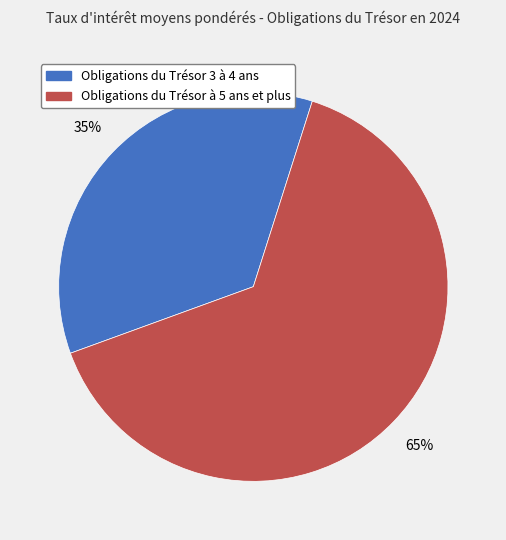

Is there a majority slice in this chart?

Yes